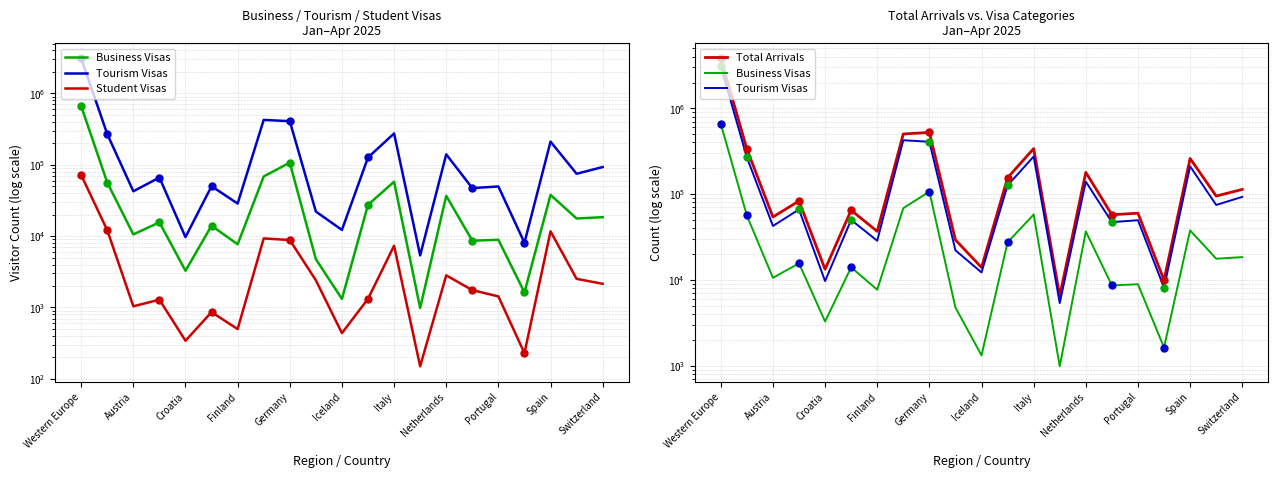

Which series has the widest spread of Y values?

Total Arrivals